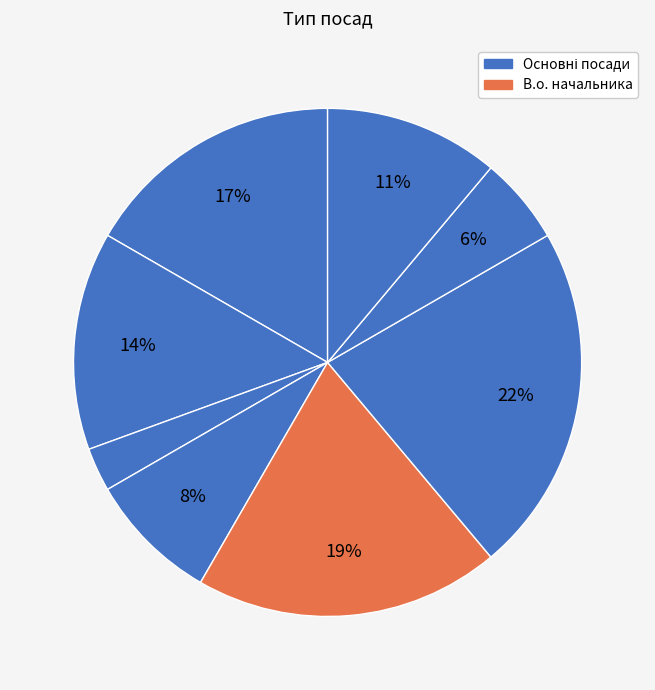

Is there a majority slice in this chart?

No